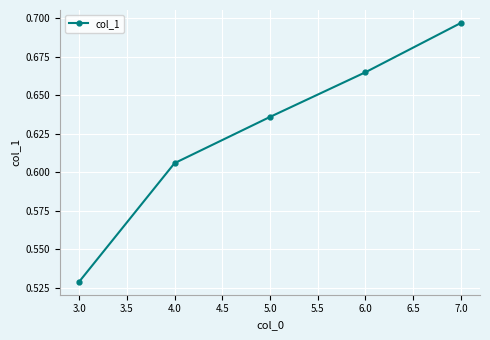

What is the change in value from 4.0 to 6.0?

+0.1